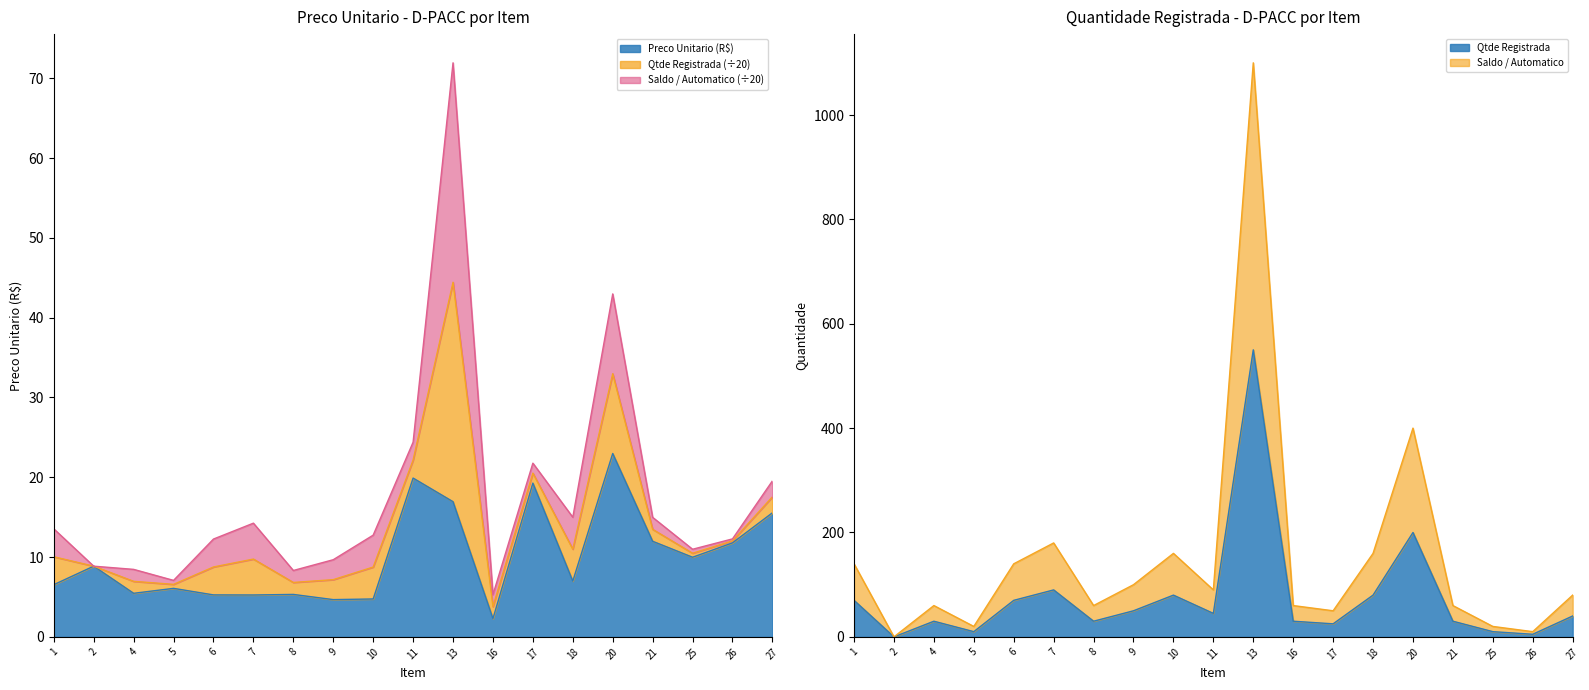

List the series in order of their overall mean, highest first.

Saldo / Automatico, Qtde Registrada, Preco Unitario (R$)